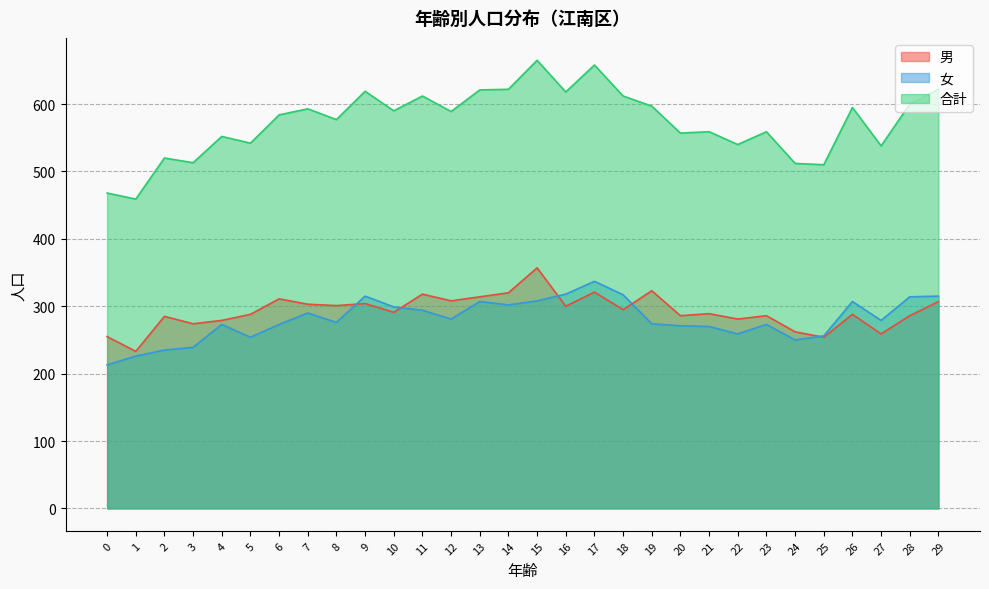

Reading left to right, what are all the values shown in this chart?

男: 0=255	1=233	2=285	3=274	4=279	5=288	6=311	7=303	8=301	9=304	10=291	11=318	12=308	13=314	14=320	15=357	16=300	17=321	18=295	19=323	20=286	21=289	22=281	23=286	24=262	25=254	26=288	27=259	28=286	29=307
女: 0=213	1=226	2=235	3=239	4=273	5=254	6=273	7=290	8=276	9=315	10=299	11=294	12=281	13=307	14=302	15=308	16=318	17=337	18=317	19=274	20=271	21=270	22=259	23=273	24=250	25=256	26=307	27=279	28=314	29=315
合計: 0=468	1=459	2=520	3=513	4=552	5=542	6=584	7=593	8=577	9=619	10=590	11=612	12=589	13=621	14=622	15=665	16=618	17=658	18=612	19=597	20=557	21=559	22=540	23=559	24=512	25=510	26=595	27=538	28=600	29=622